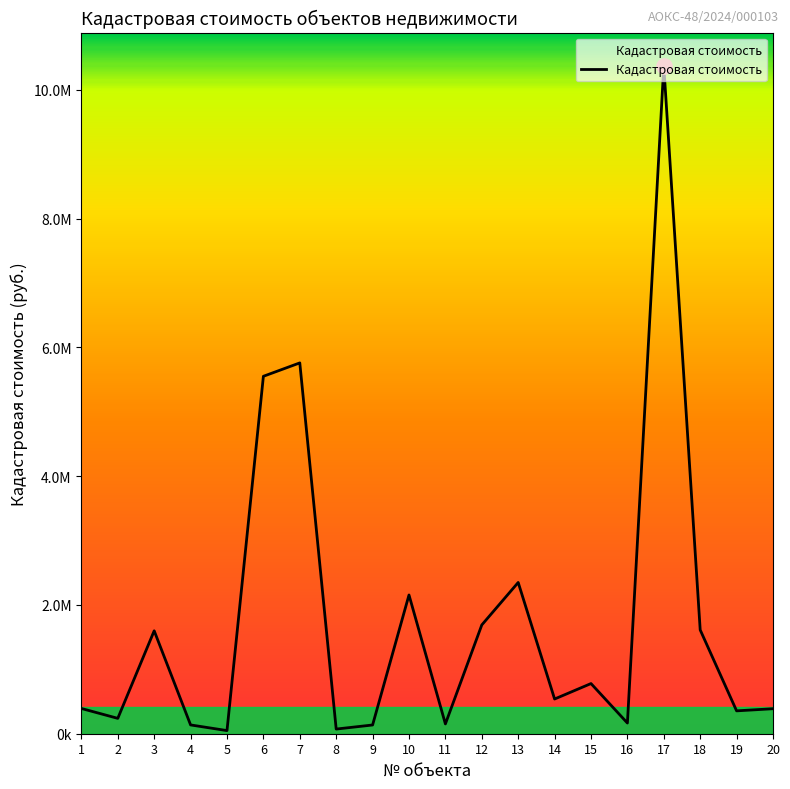

What is the change in value from 5 to 14?

+490408.7